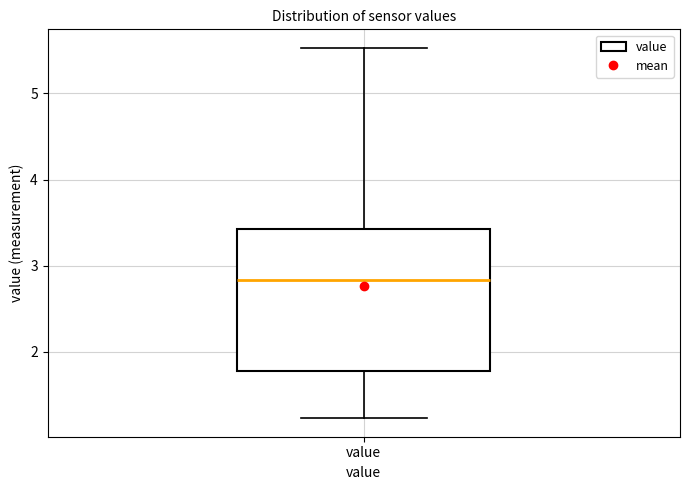

Transcribe this box plot: give where the median line is, the range the box spans, and where the two whiskers end, as read against the y-axis. The values are not printed on the chart, so give them approximately, as read against the axis.

median 2.8, box 1.8 to 3.4, whiskers 1.2 to 5.5